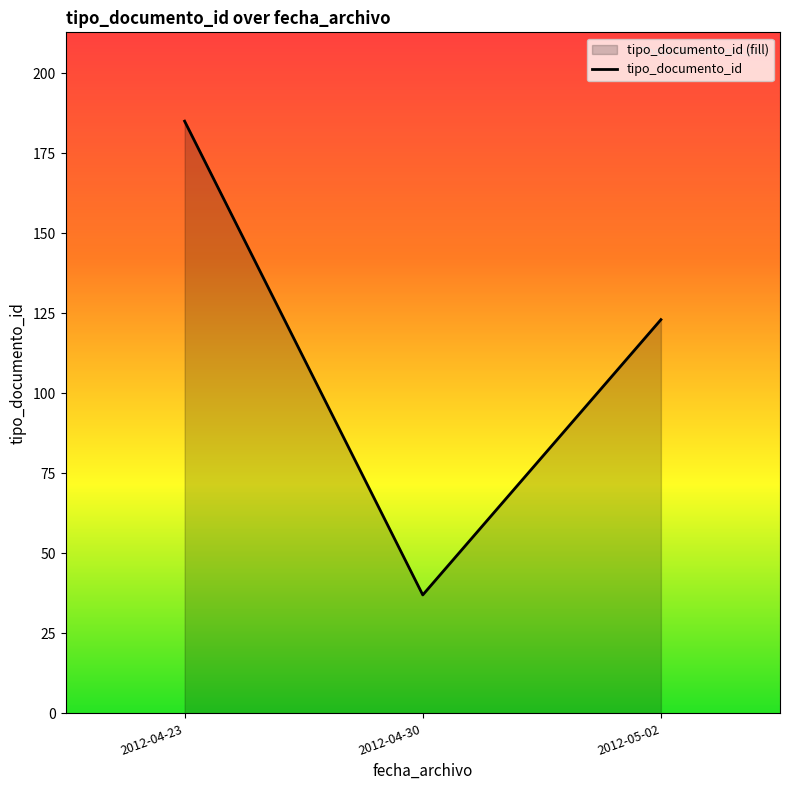

What value does the data have at 2012-04-30?

37